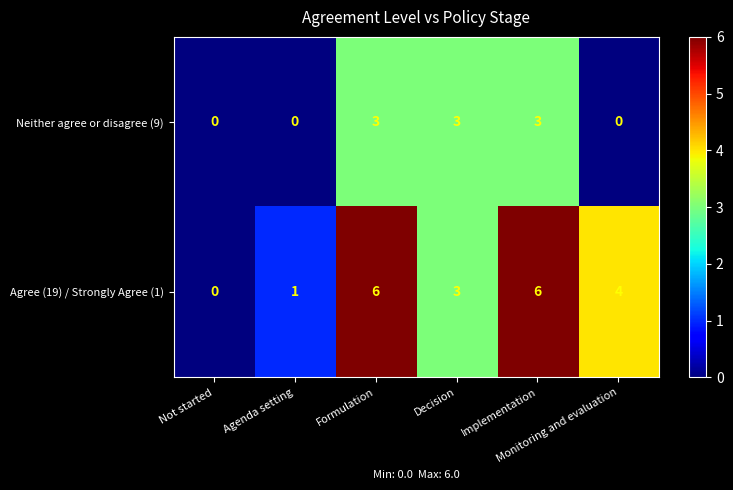

How many Agree (19) / Strongly Agree (1) values are between 1 and 6?

5